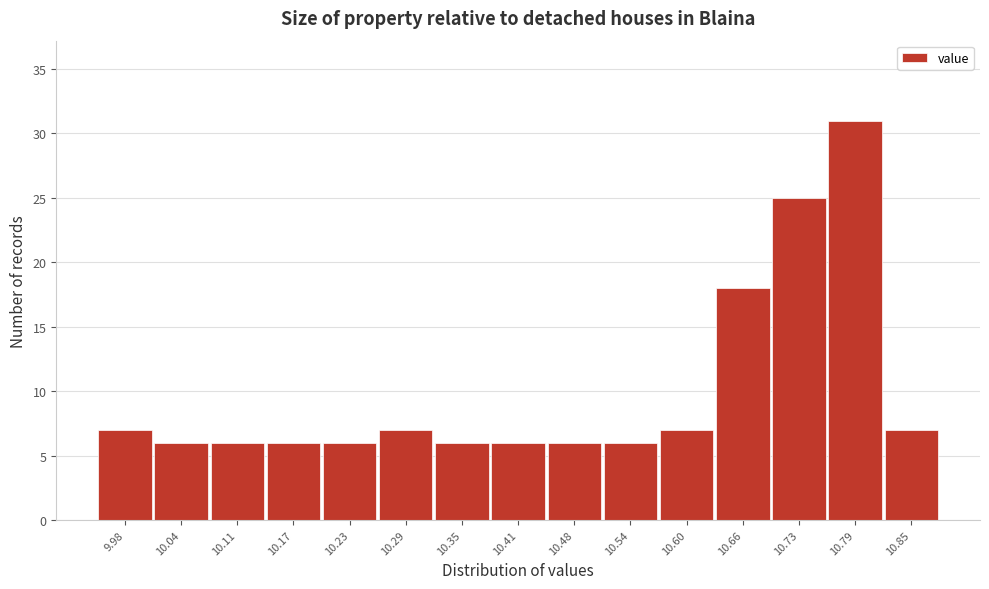

Reading left to right, transcribe this chart: for each bar, give the range it covers on the x-axis and its height. Neither the bar edges nor the heights are printed on the chart, so give them approximately, as read against the axes.

9.950 to 10.012: 7
10.012 to 10.074: 6
10.074 to 10.136: 6
10.136 to 10.198: 6
10.198 to 10.260: 6
10.260 to 10.322: 7
10.322 to 10.384: 6
10.384 to 10.446: 6
10.446 to 10.508: 6
10.508 to 10.570: 6
10.570 to 10.632: 7
10.632 to 10.694: 18
10.694 to 10.756: 25
10.756 to 10.818: 31
10.818 to 10.880: 7